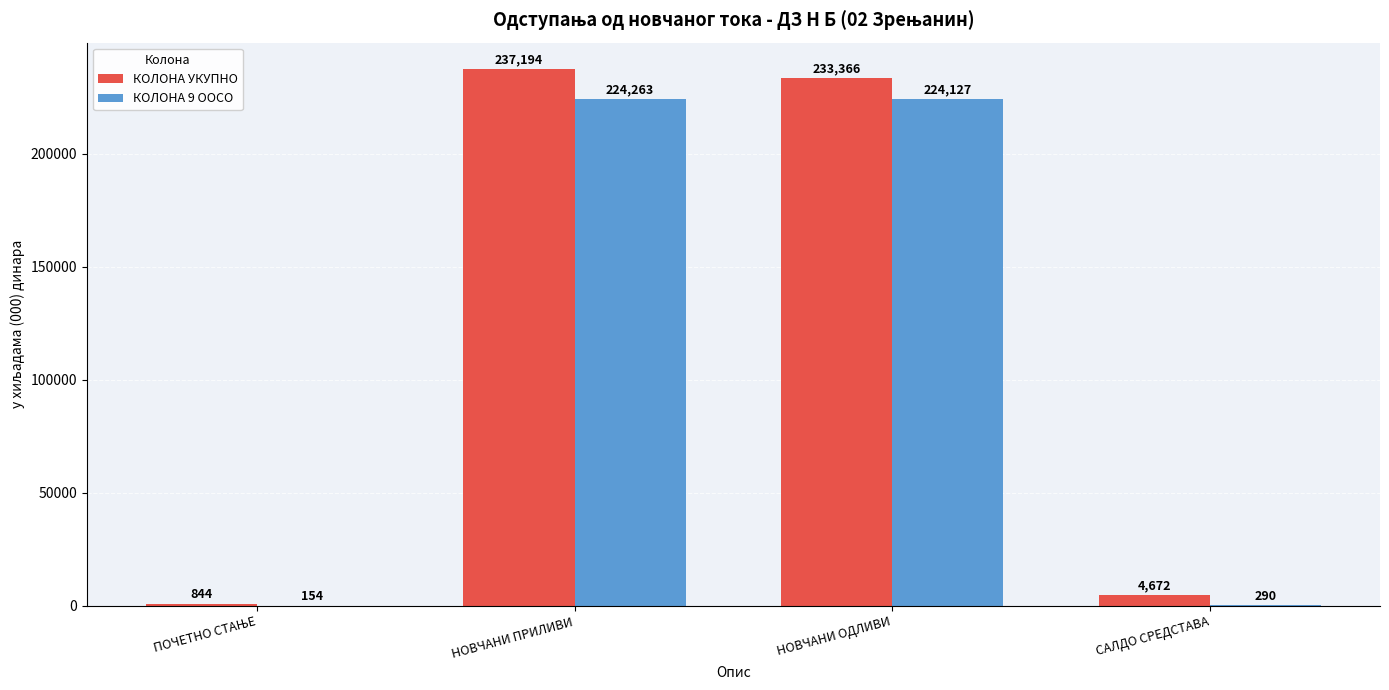

At which category is the sum across all series the highest?

НОВЧАНИ ПРИЛИВИ